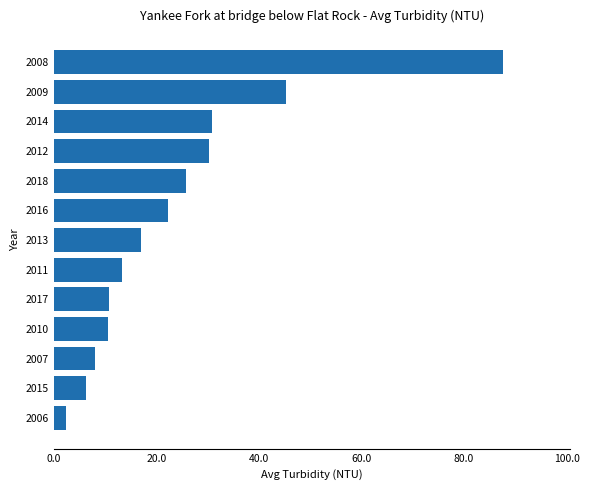

Count the number of categories in the chart.

13